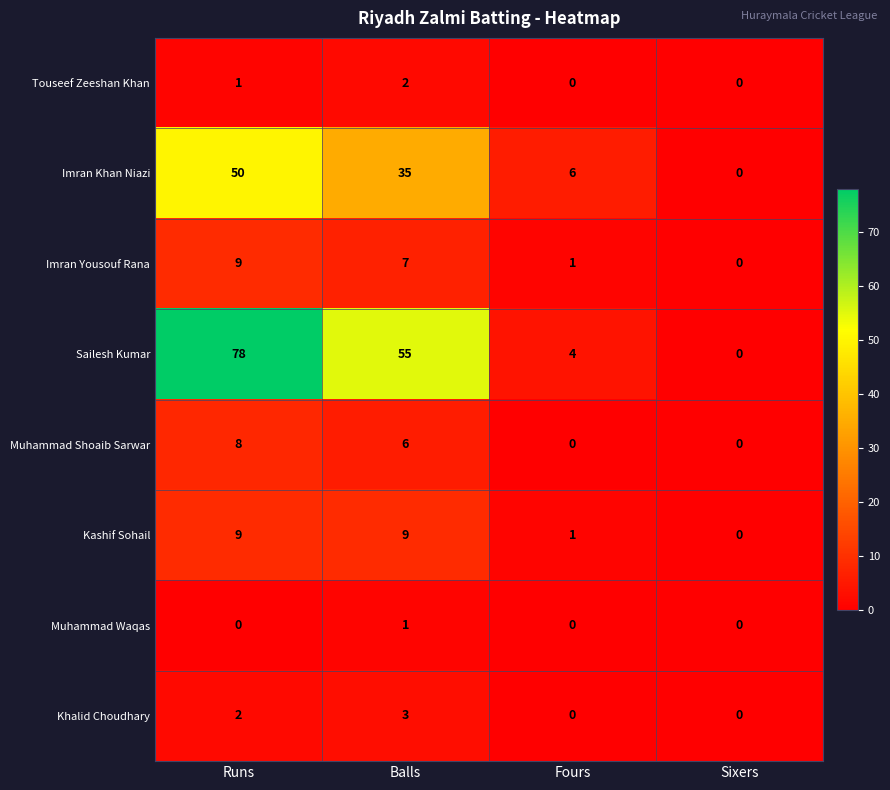

Between Fours and Sixers, which series saw the biggest shift?

Imran Khan Niazi